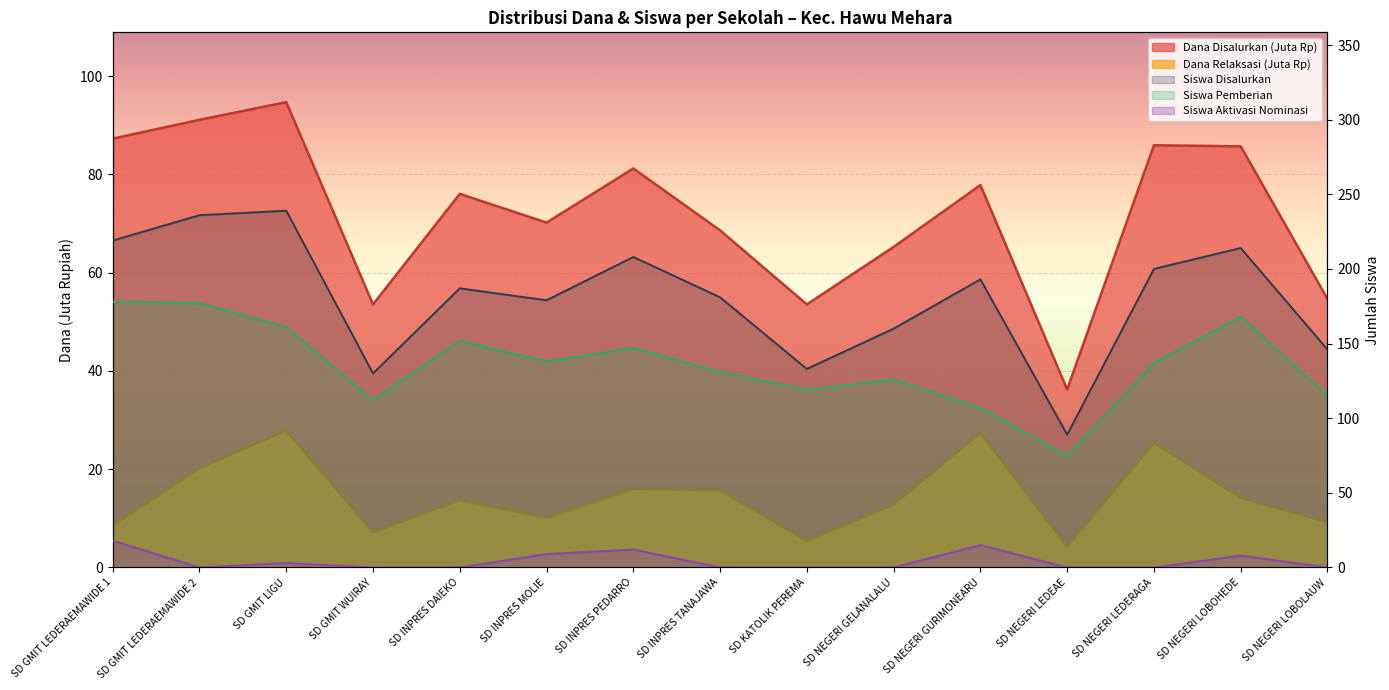

Read the Dana Disalurkan value at SD INPRES PEDARRO.

81.2